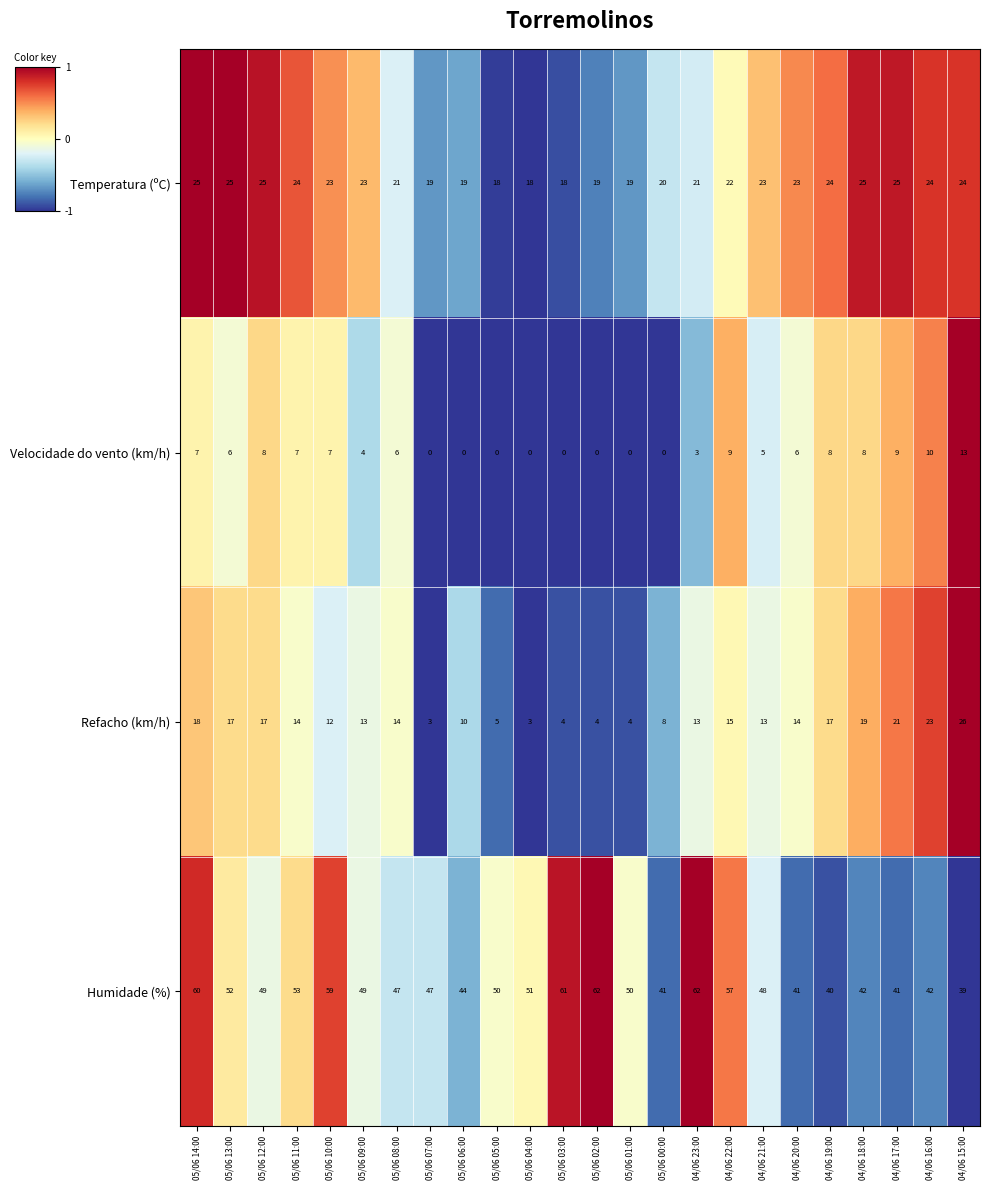

What is the difference between the highest and lowest values at 05/06 02:00?

62